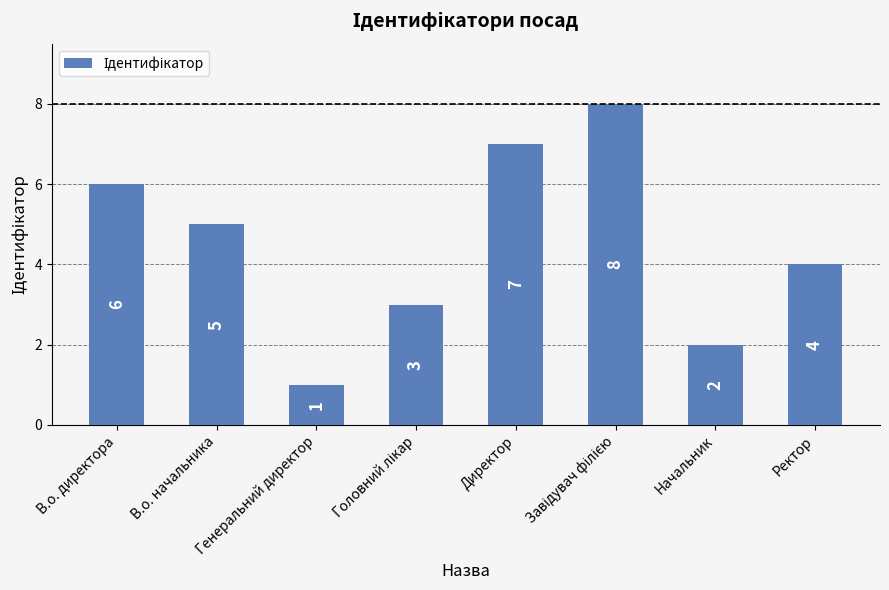

What is the change in value from Генеральний директор to Директор?

+6